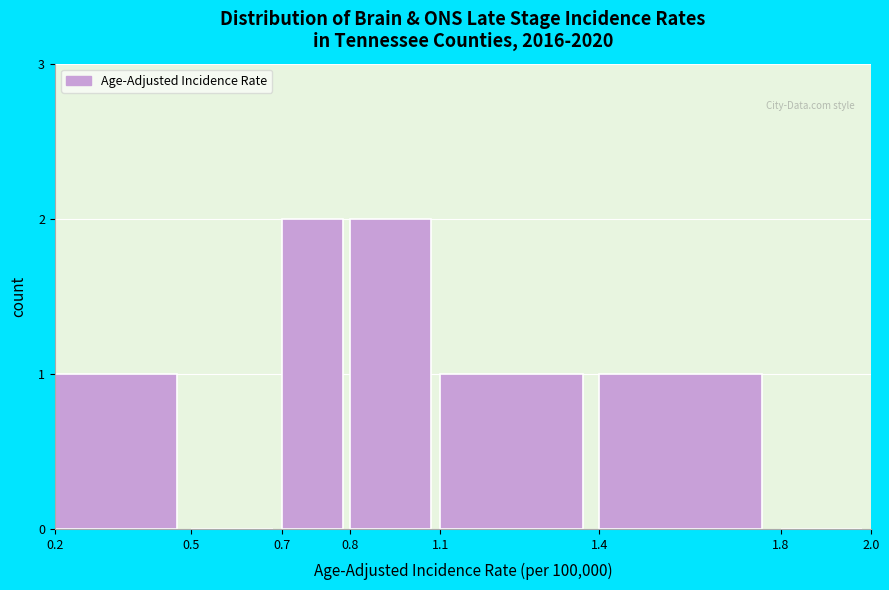

Reading left to right, transcribe all the data shown in this chart.

0.2=1	0.5=0	0.7=2	0.8=2	1.1=1	1.4=1	1.8=0